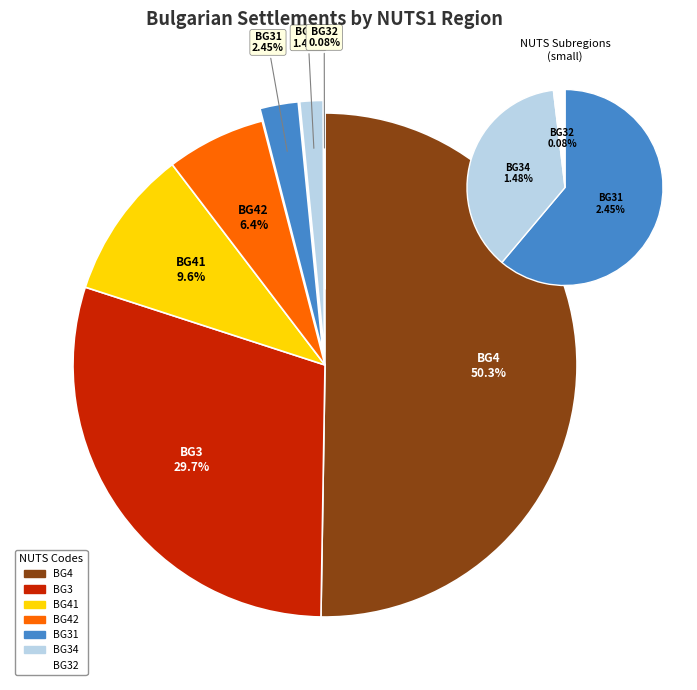

Which category has the smallest portion of the pie?

BG32